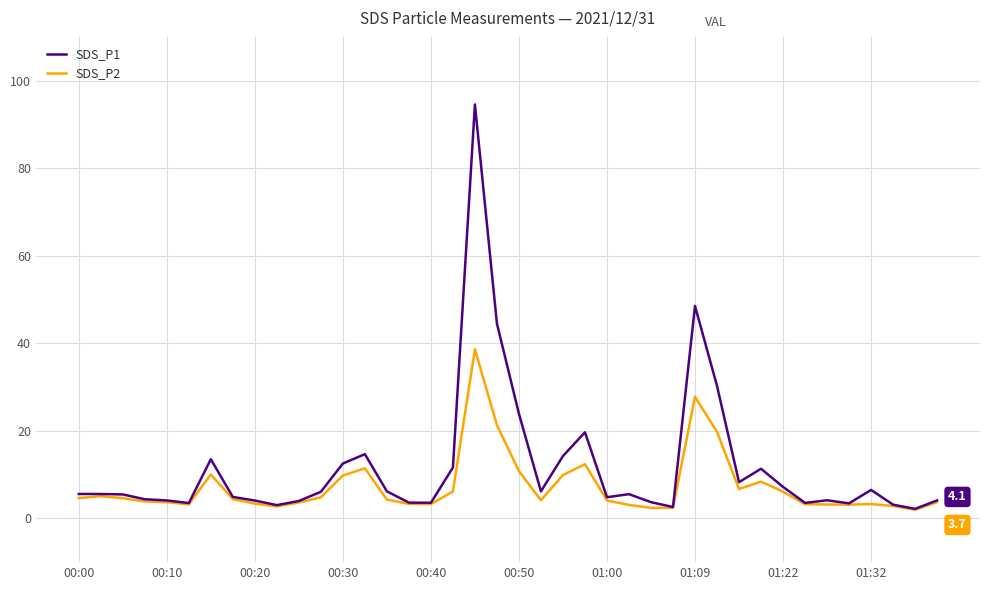

Is this an area chart (filled region under the line)?

No